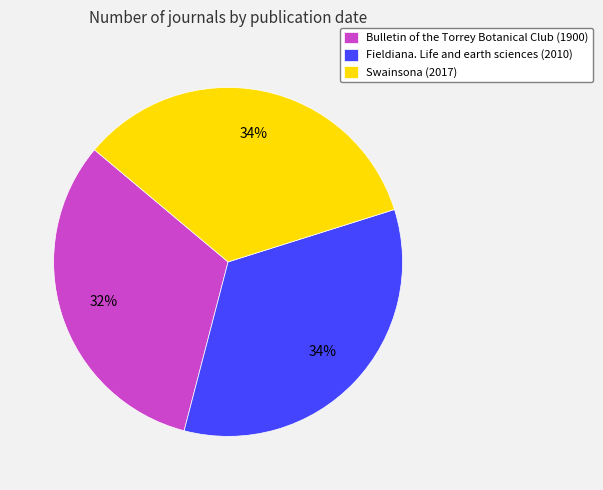

To the nearest percent, what percentage of the pie is Bulletin of the Torrey Botanical Club (1900)?

32%